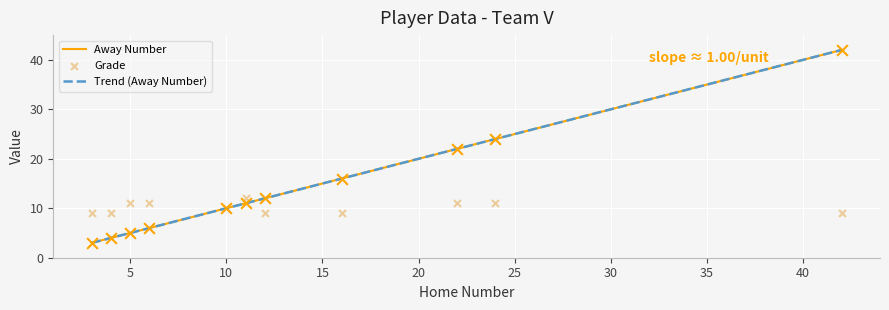

At how many categories does at least one series exceed 37?

1